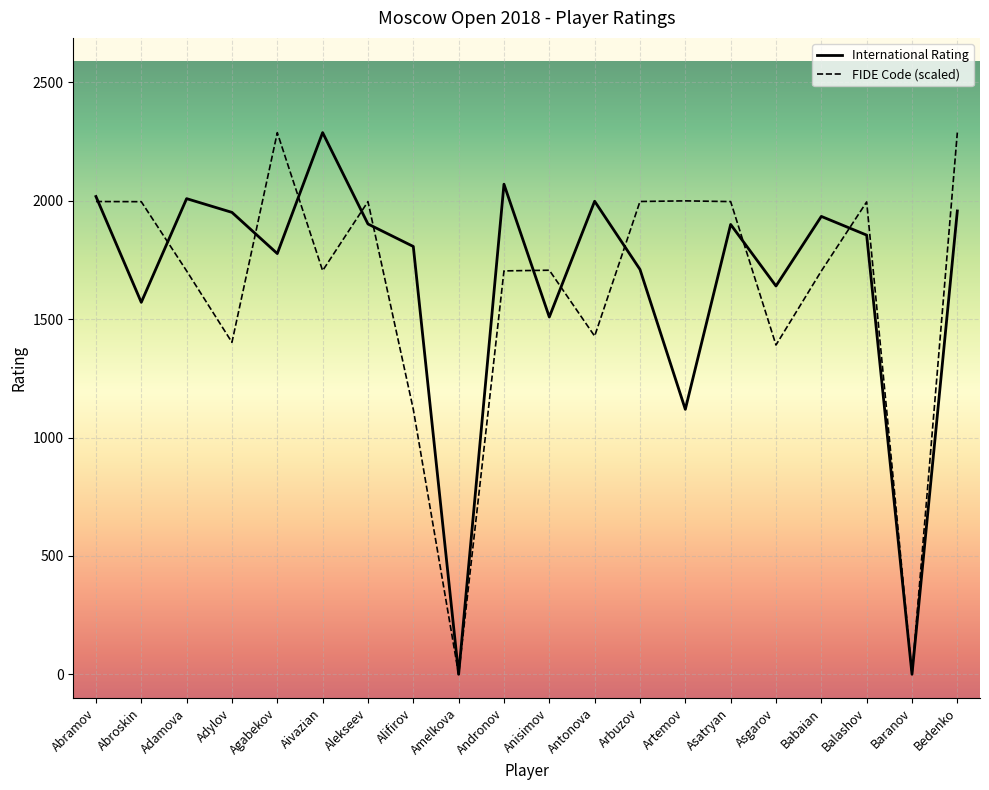

What value does the International Rating series have at Arbuzov?

1710.0